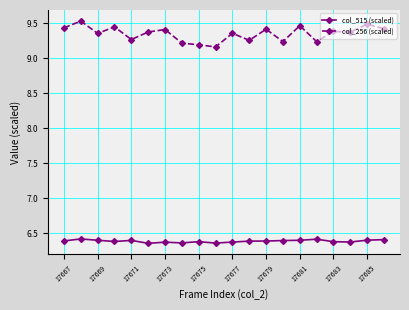

Count the col_256 (scaled) values in the range 9 to 10.

20